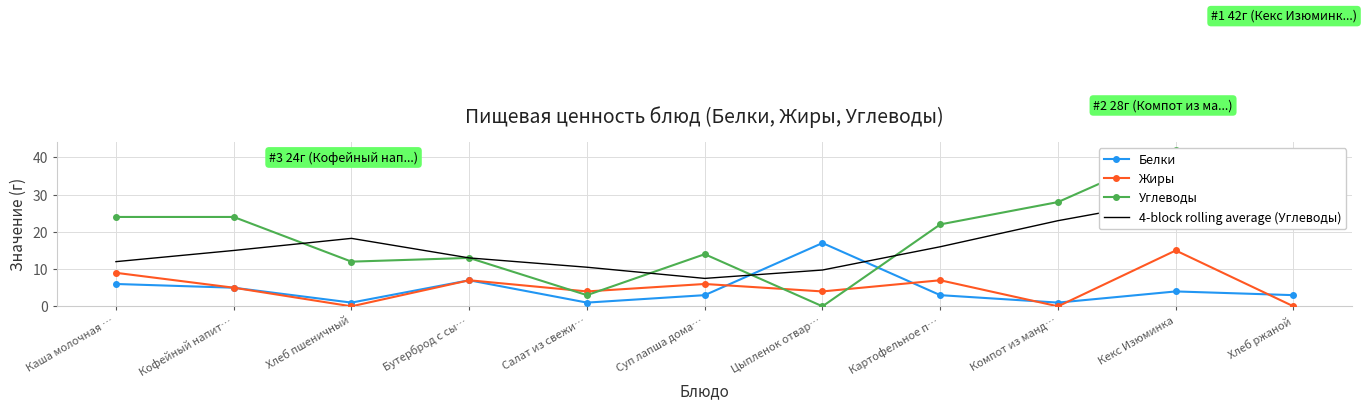

What are all the series names shown in the legend?

Белки, Жиры, Углеводы, 4-block rolling average (Углеводы)